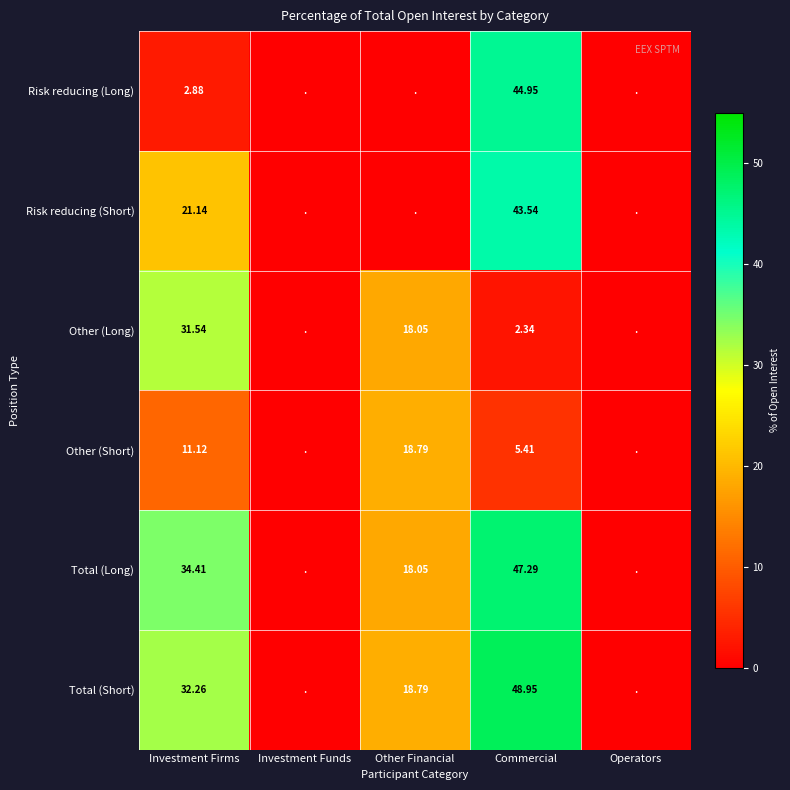

At Investment Firms, list the series in order from largest to smallest.

Total (Long), Total (Short), Other (Long), Risk reducing (Short), Other (Short), Risk reducing (Long)